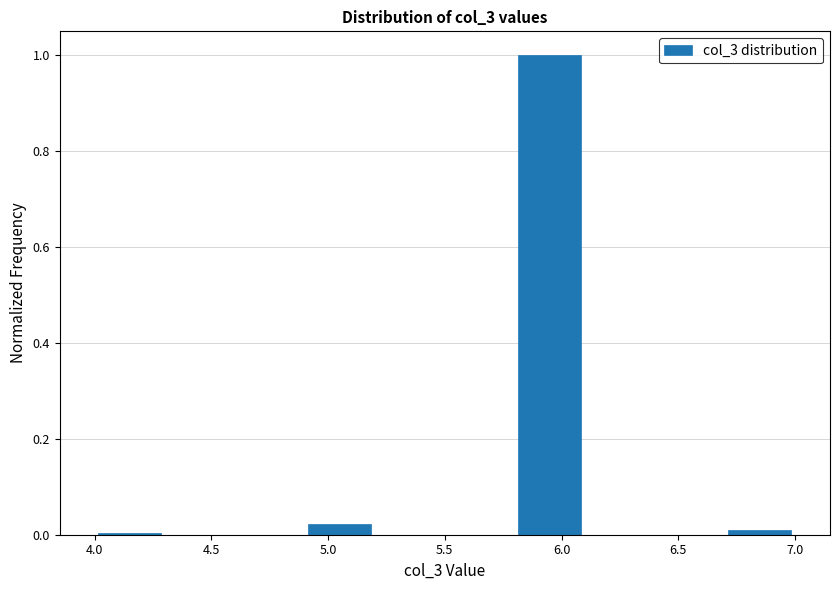

Reading left to right, transcribe this chart: for each bar, give the range it covers on the x-axis and its height. The values are not printed on the chart, so give them approximately, as read against the axis.

4.0 to 4.3: under 0.02
4.3 to 4.6: 0
4.6 to 4.9: 0
4.9 to 5.2: 0.02
5.2 to 5.5: 0
5.5 to 5.8: 0
5.8 to 6.1: 1.00
6.1 to 6.4: 0
6.4 to 6.7: 0
6.7 to 7.0: under 0.02